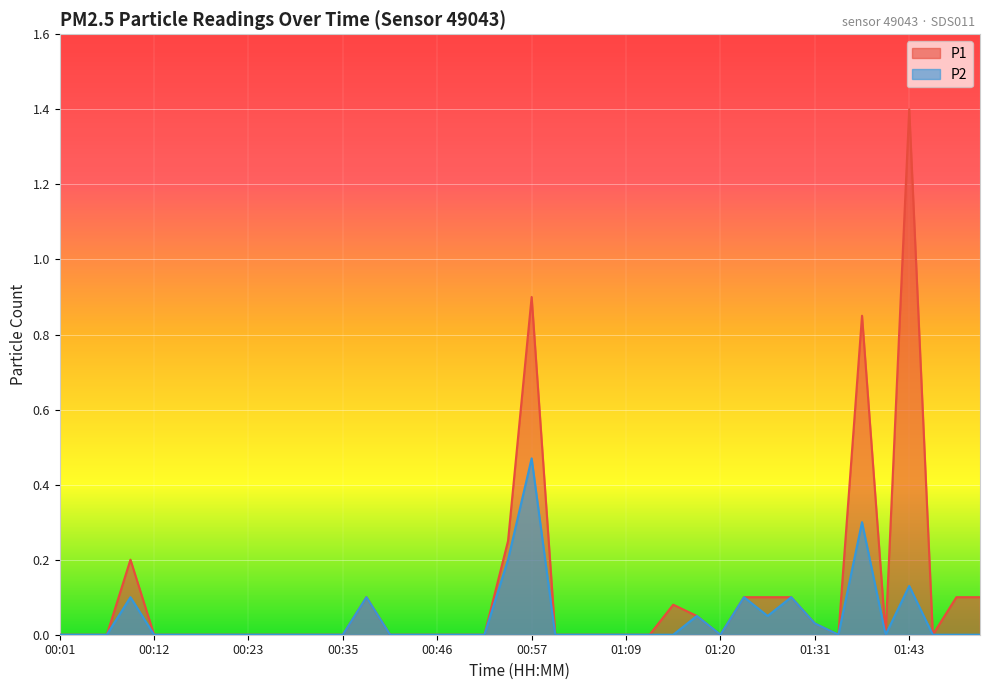

How many categories are shown in the chart?

40